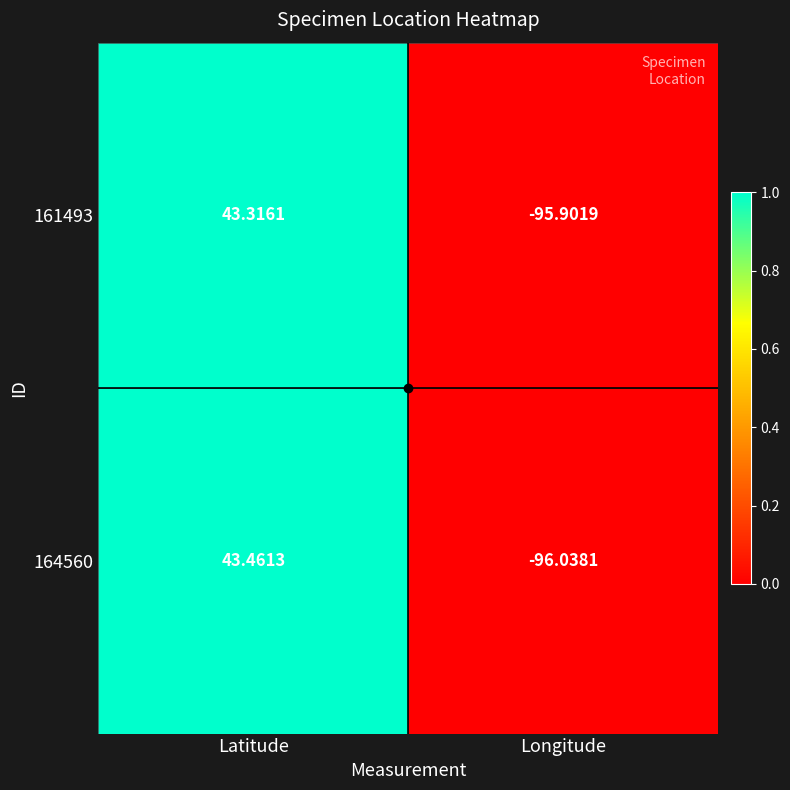

Which category has the highest value across all series?

Latitude